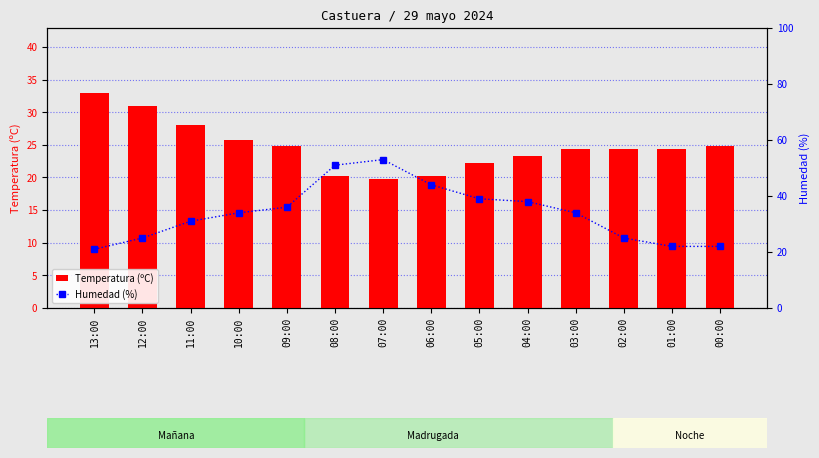

Which series has the largest total across all categories?

Humedad (%)